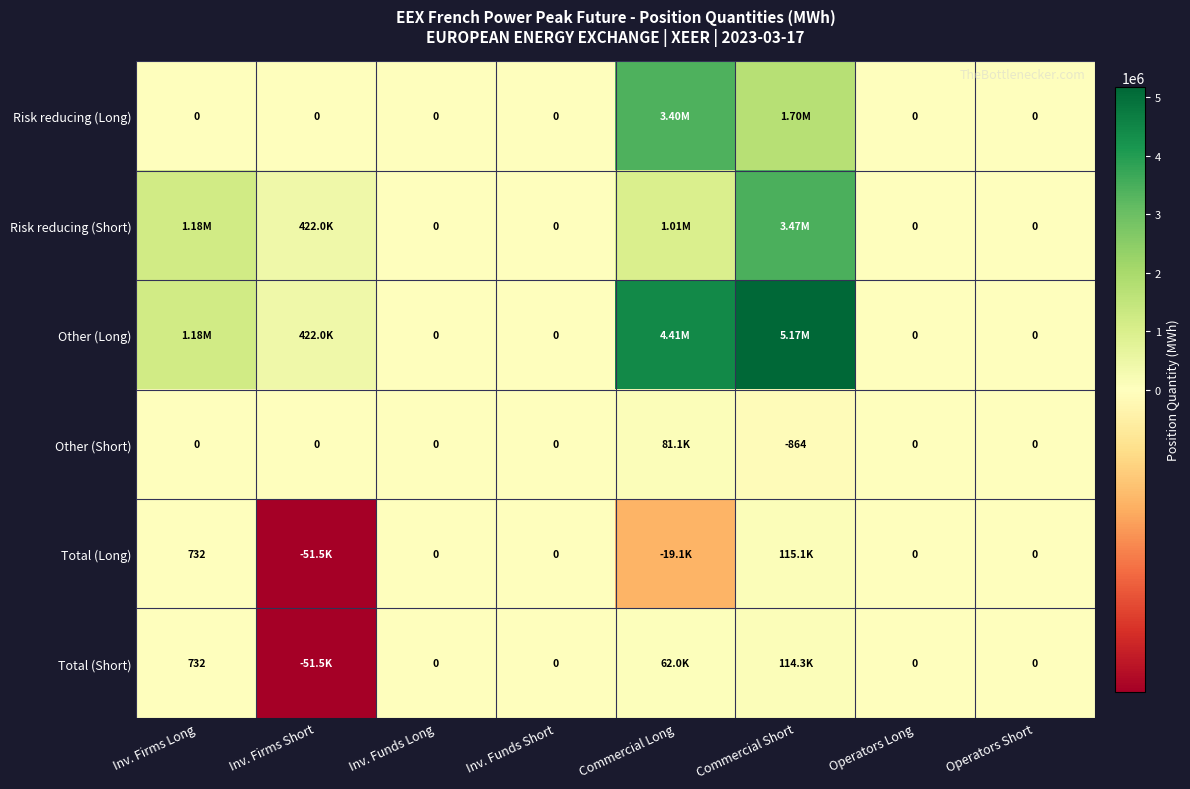

What is the sum of the Total (Short) values at Inv. Funds Short and Inv. Firms Long?

732